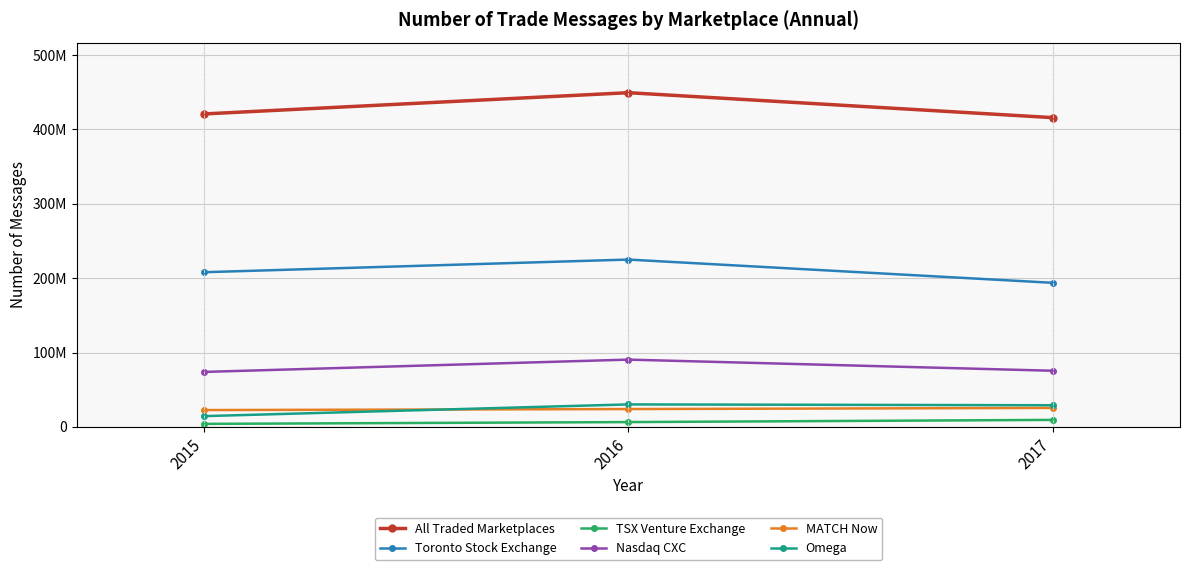

Rank the series at 2015 from highest to lowest value.

All Traded Marketplaces, Toronto Stock Exchange, Nasdaq CXC, MATCH Now, Omega, TSX Venture Exchange